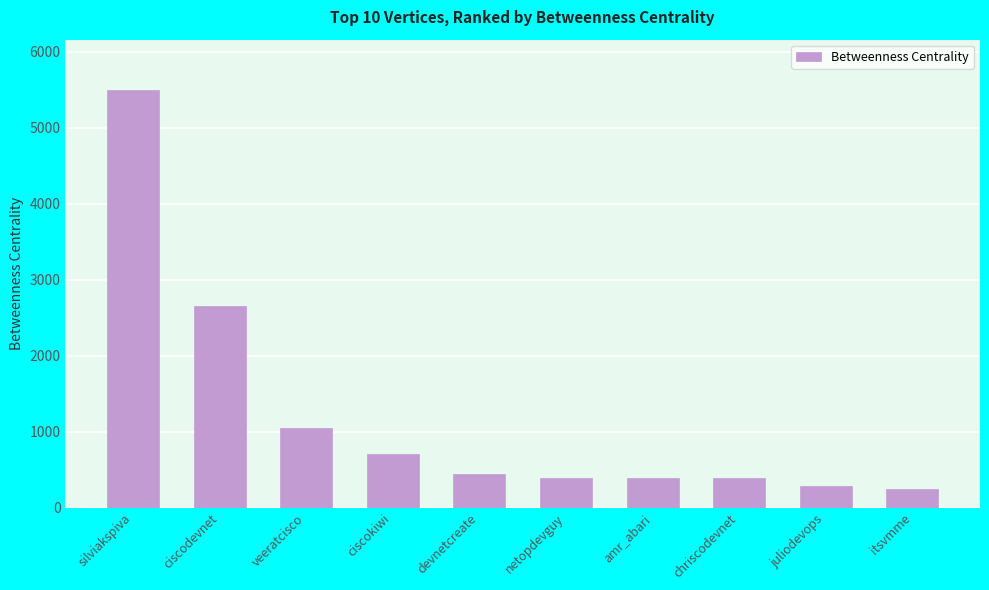

Does the chart contain stacked bars?

No